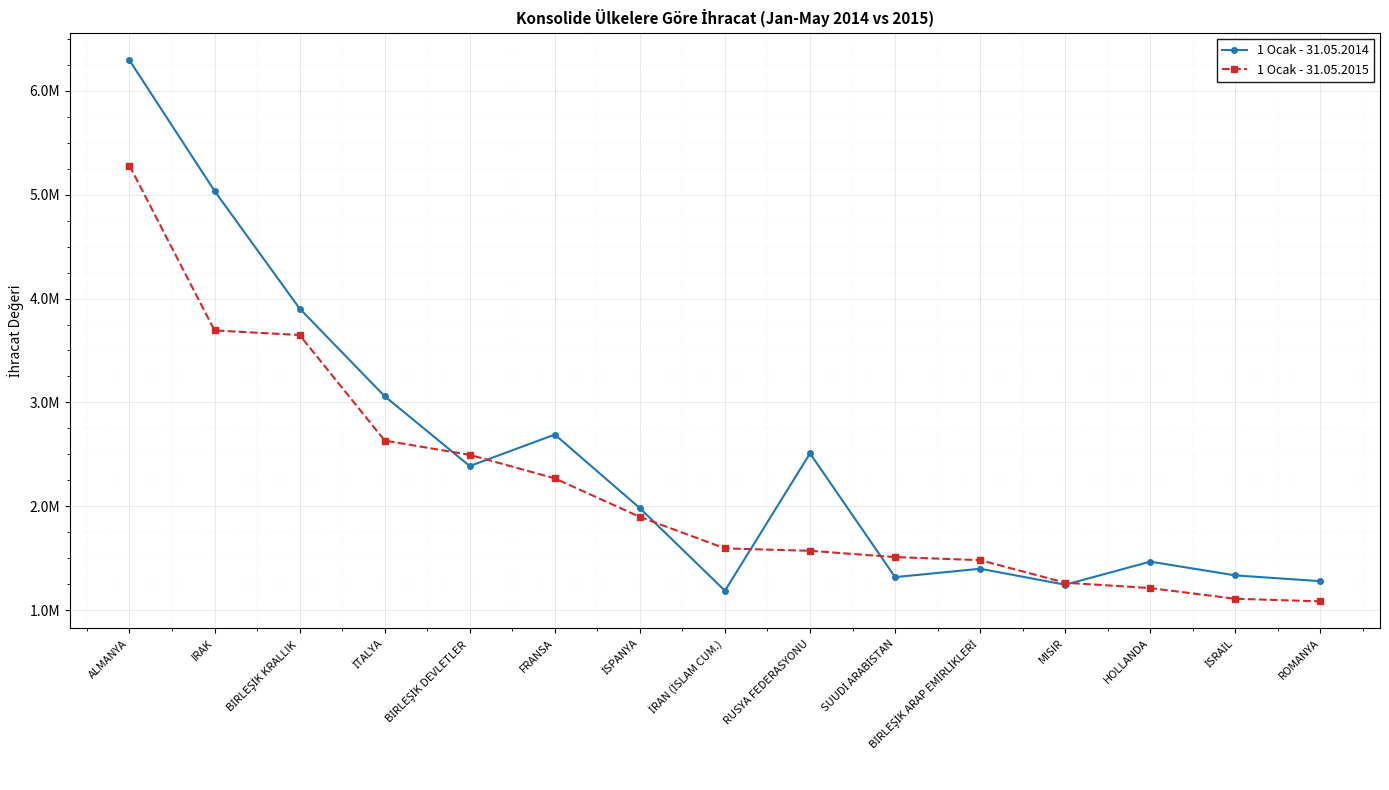

How many intersections are there between 1 Ocak - 31.05.2015 and 1 Ocak - 31.05.2014?

6